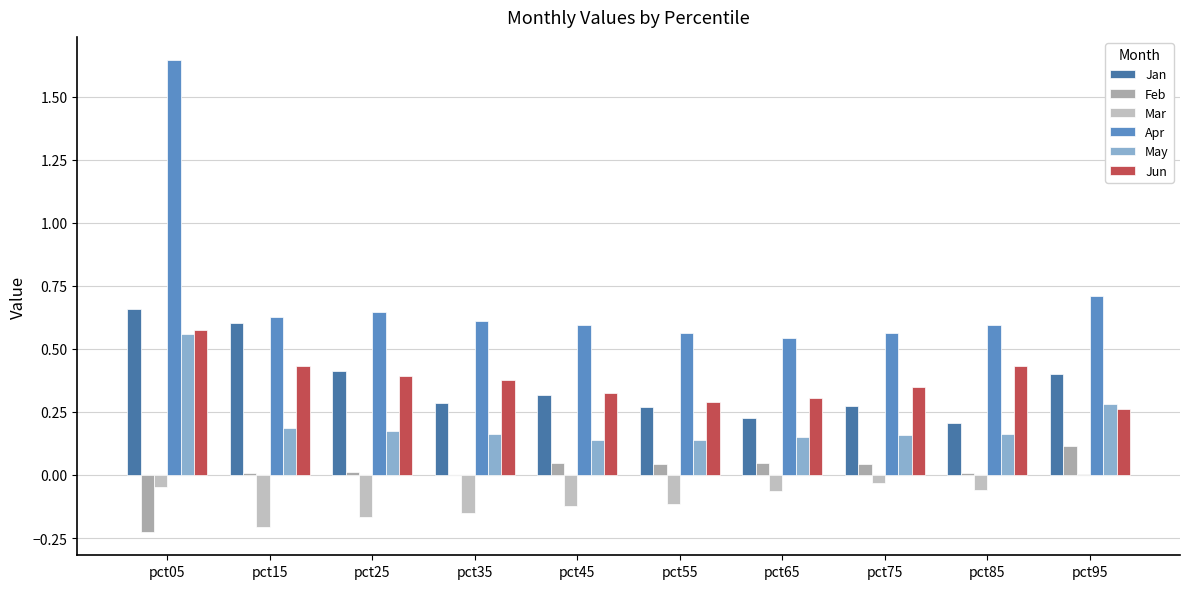

Are the bars grouped side by side (vs. stacked)?

Yes